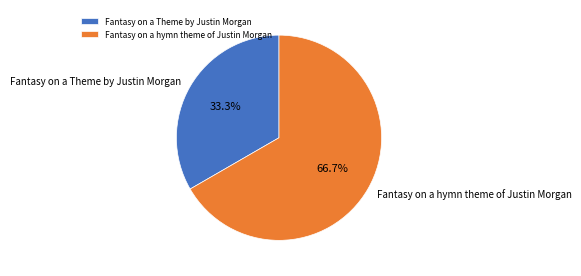

What portion of the pie excludes Fantasy on a hymn theme of Justin Morgan?

33.3%